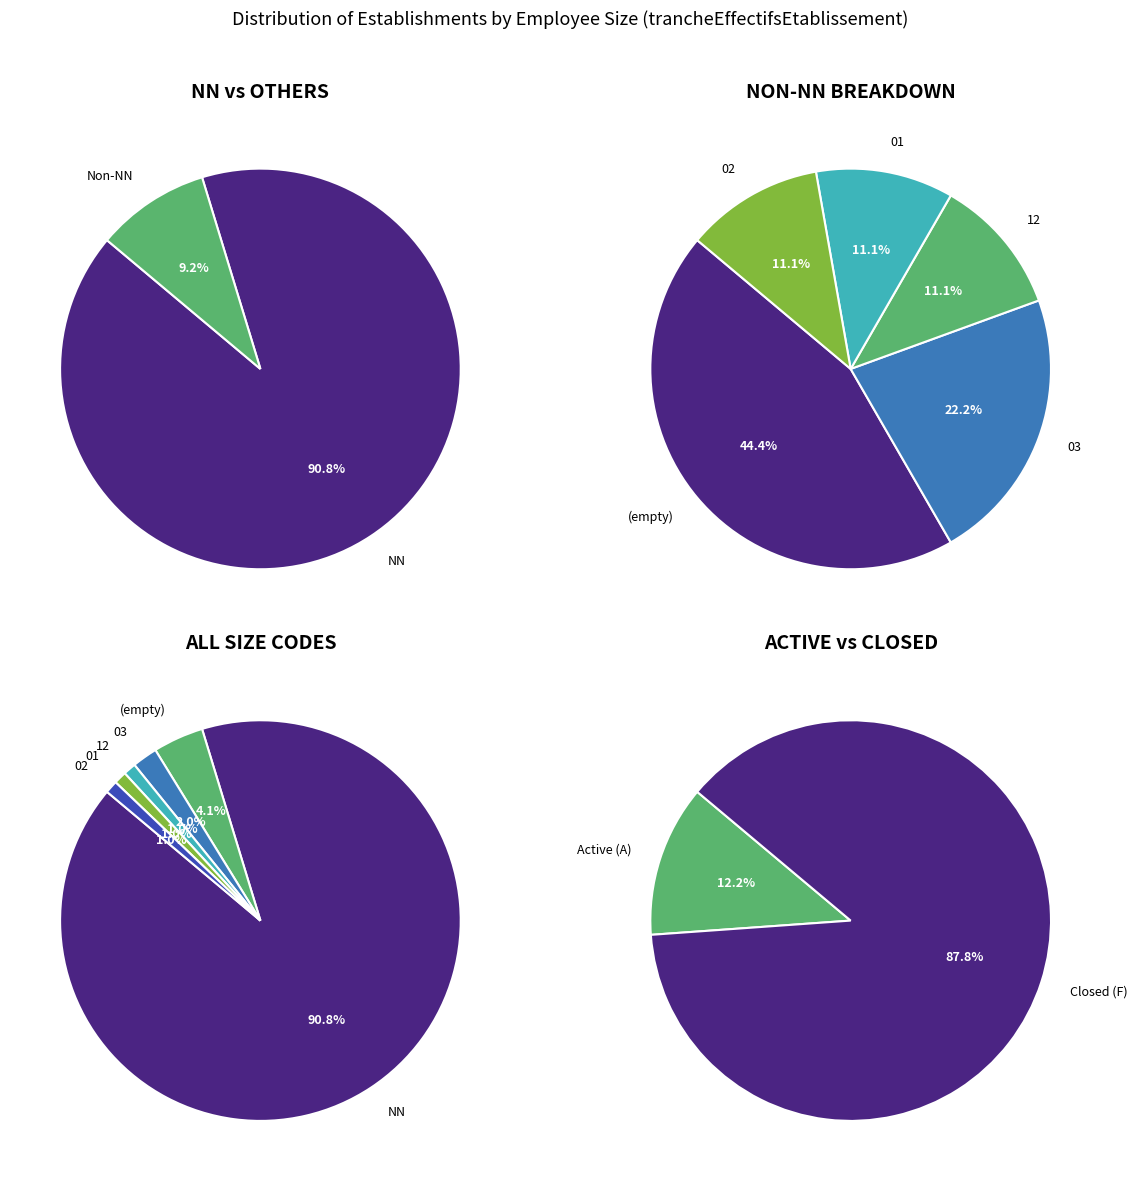

To the nearest percent, what portion does NN represent?

91%